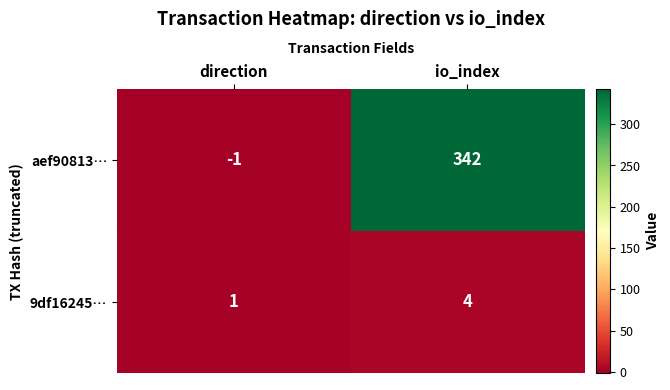

At which category does the chart reach its peak across all series?

io_index